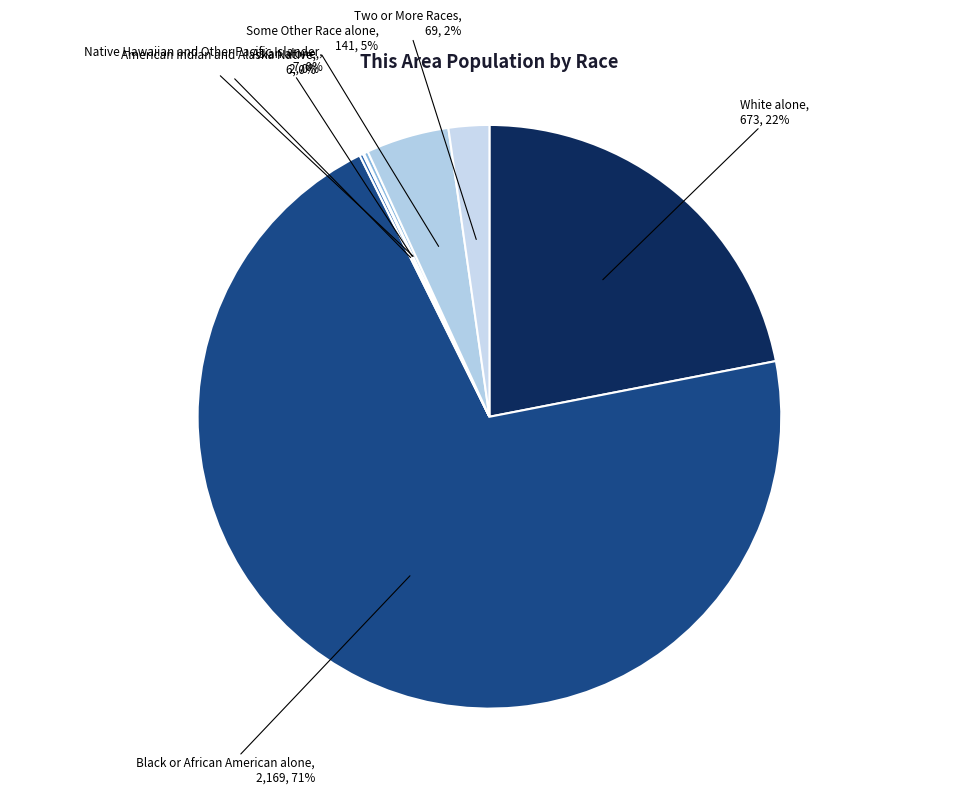

Which category accounts for the majority?

Black or African American alone